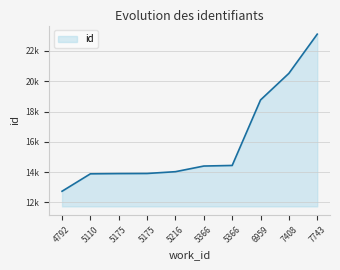

Approximately how many times larger is the value at 5175 compared to 7408?

0.7